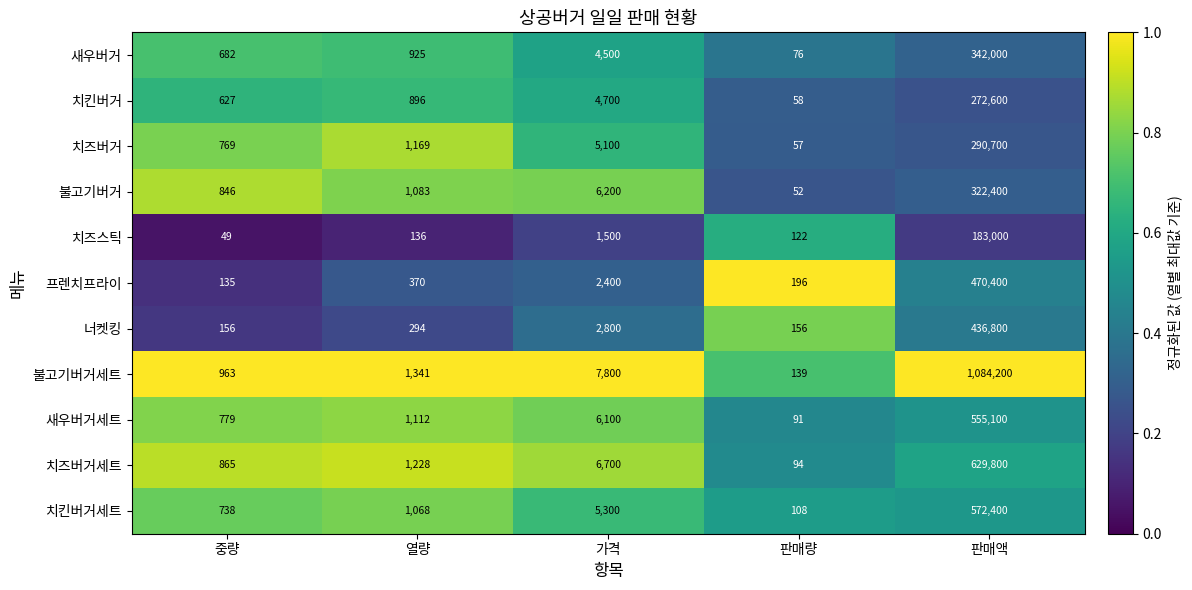

At which category is the sum across all series the highest?

판매액